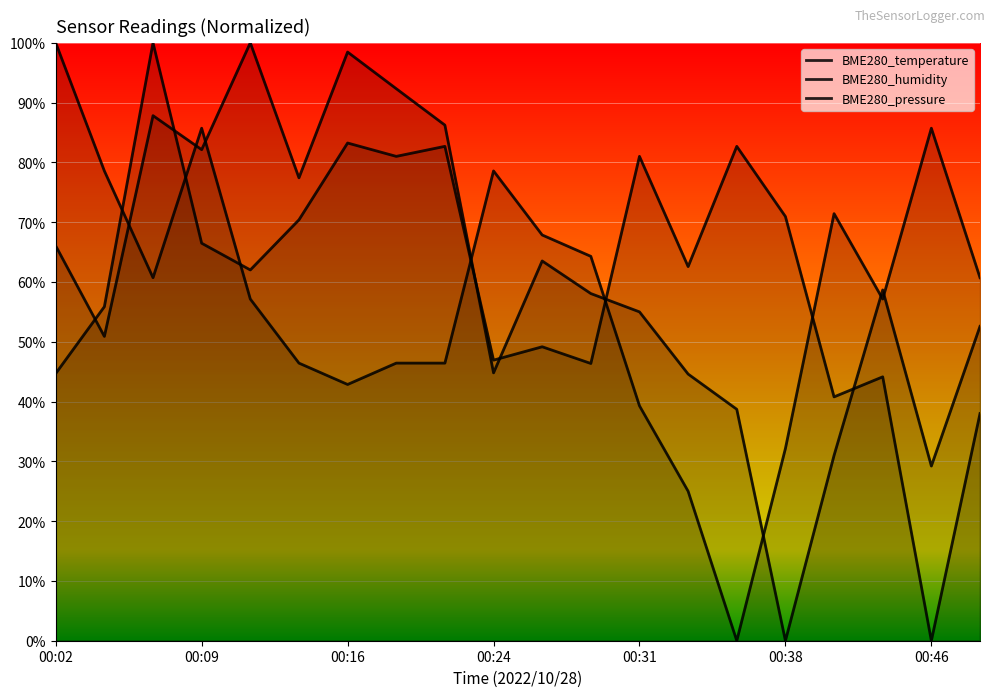

What is the value of the BME280_temperature point at the 6th from the left?

0.5